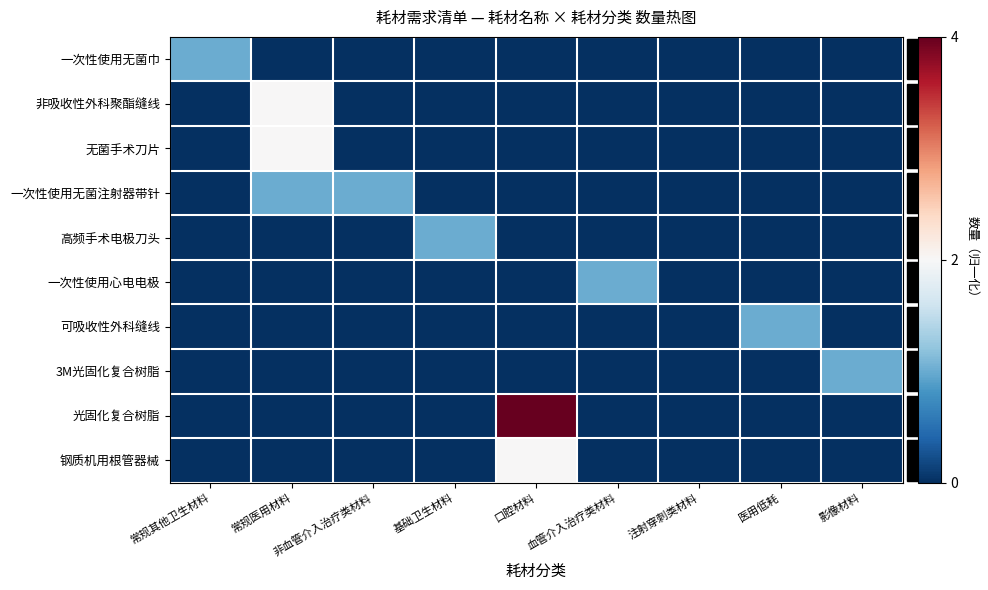

Which has a higher value, 医用低耗 or 血管介入治疗类材料?

医用低耗